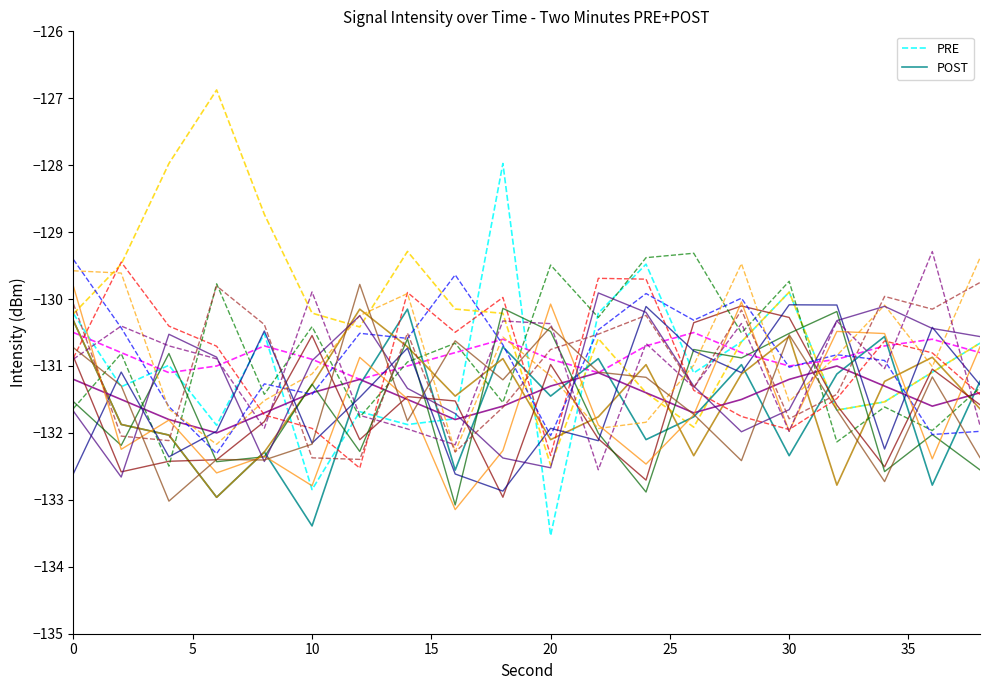

How many times do POST and PRE cross each other?

6